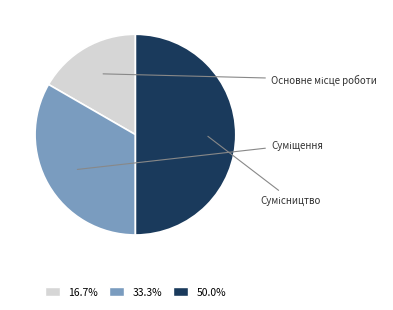

Which slice is the smallest?

Основне місце роботи